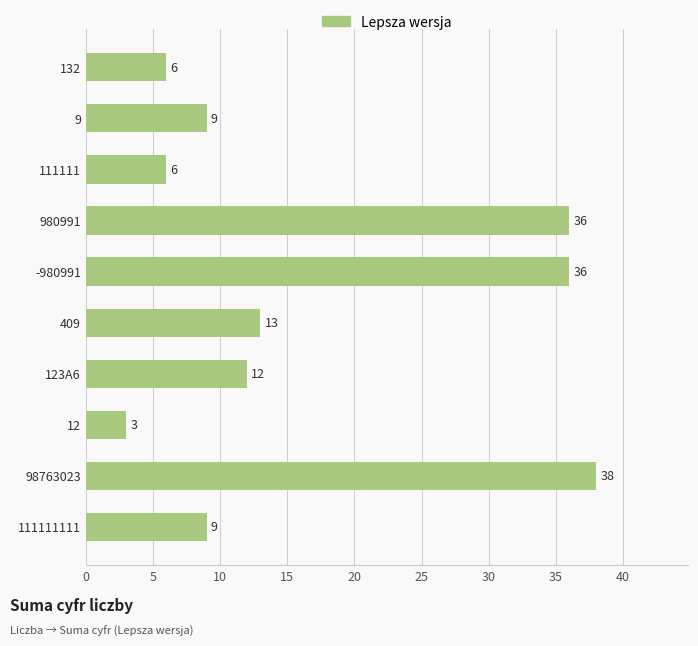

What is the difference between the values at 409 and 132?

7